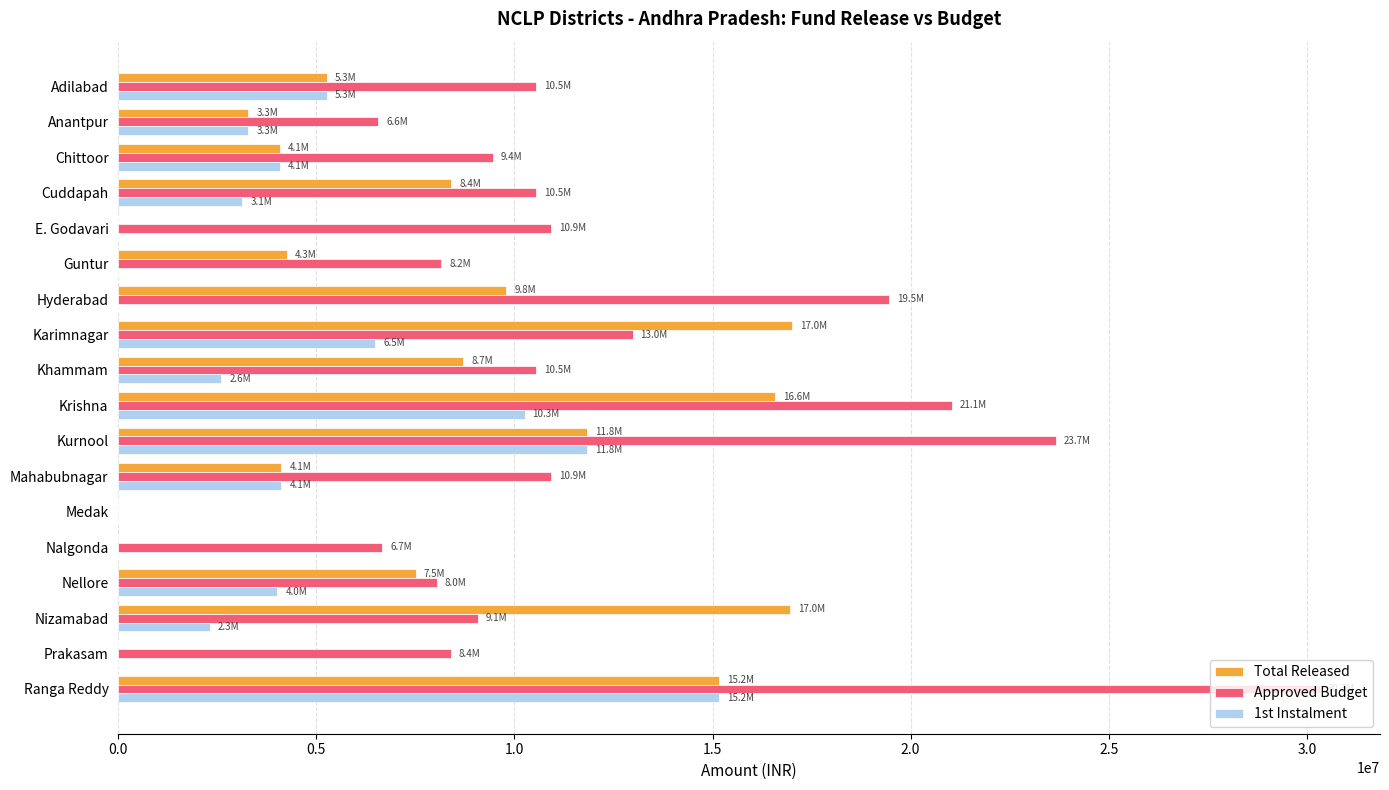

At which category is the sum across all series the highest?

Ranga Reddy